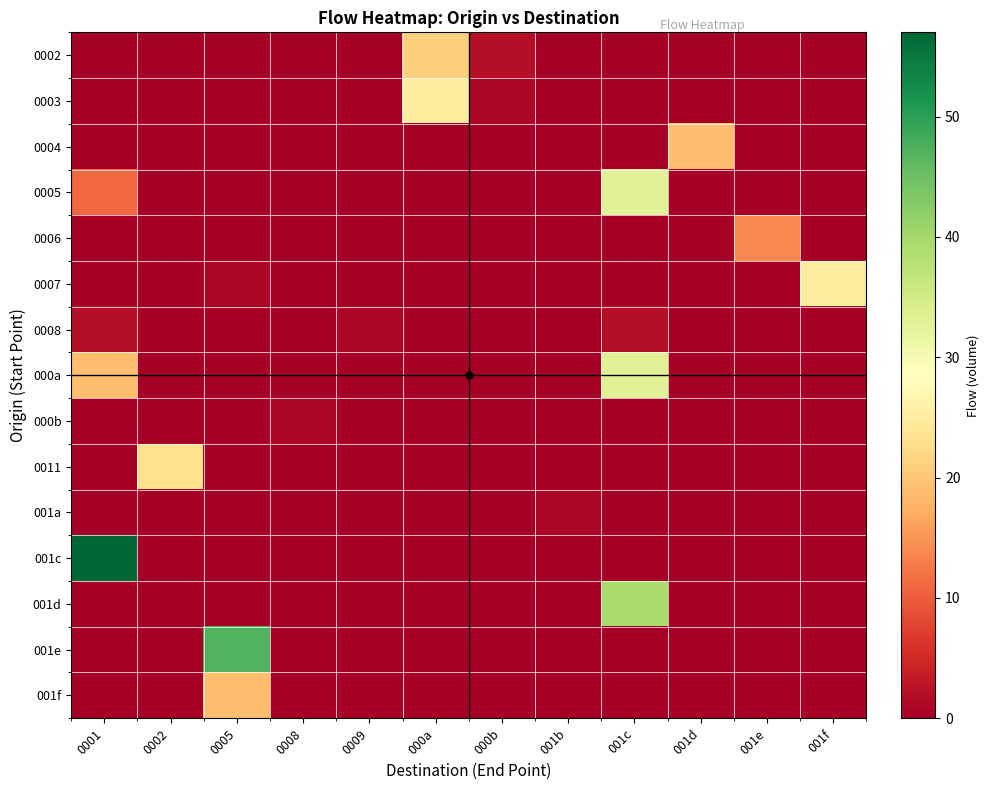

Which has a higher value, 001d or 000b?

000b